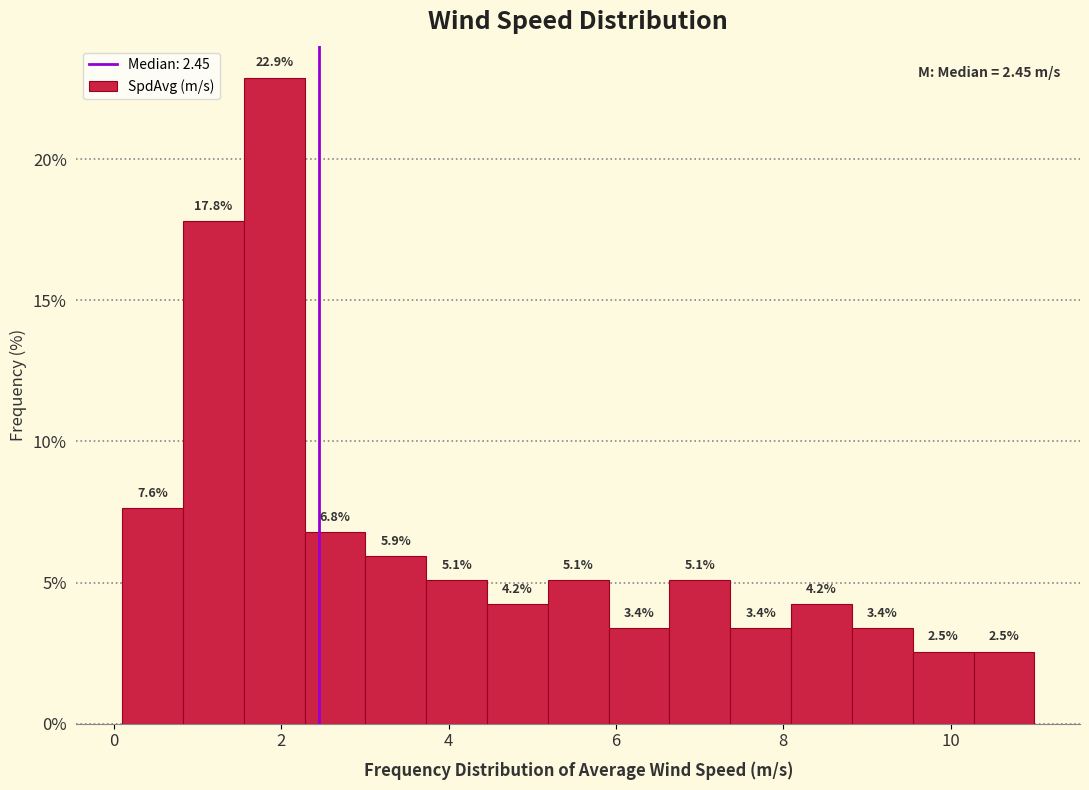

Read against the x-axis, roughly where is the centre of the tallest bar?

2.0